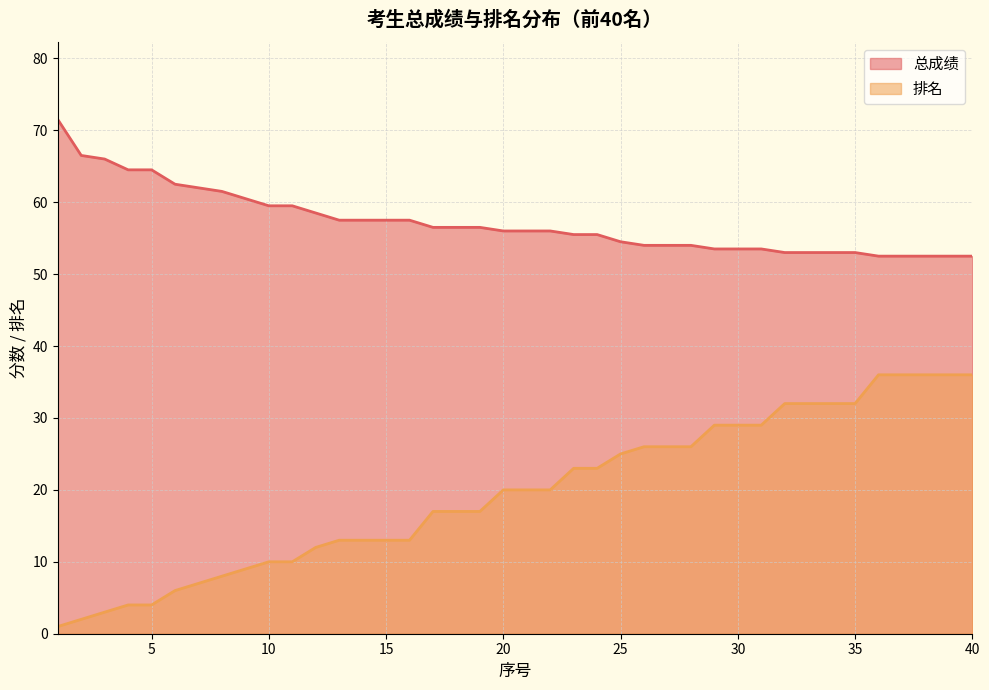

At which label does 排名 first exceed 20?

23